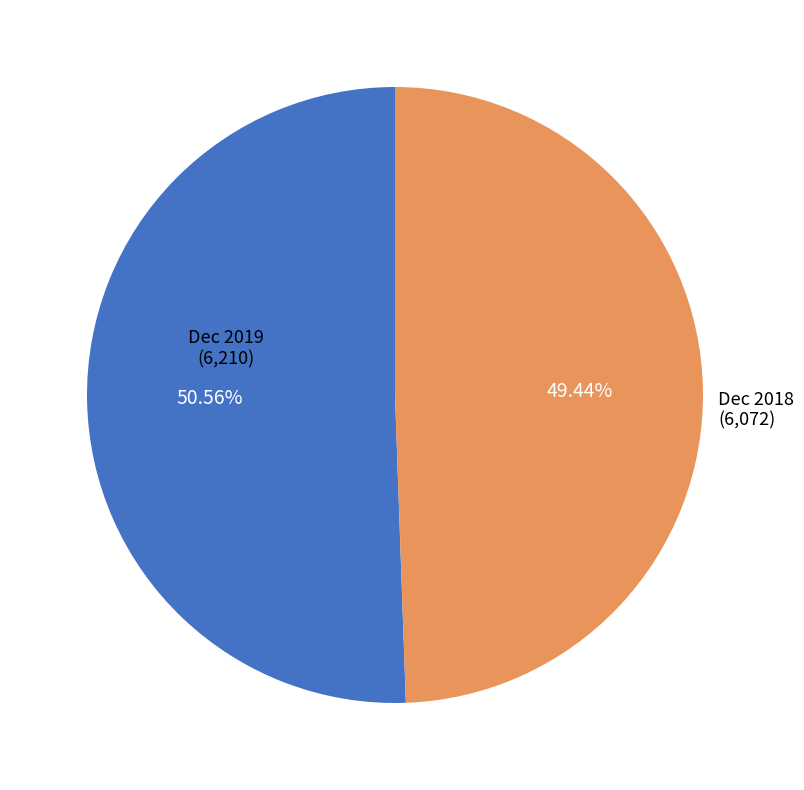

True or false: Dec 2018 accounts for 64% of the total.

False